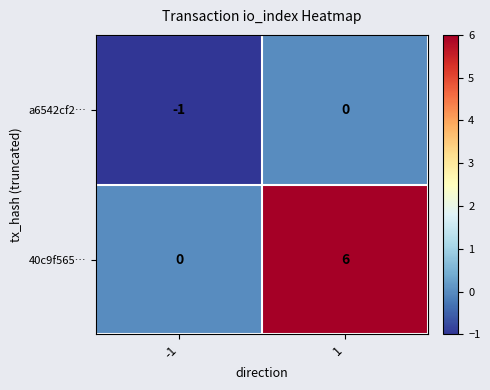

True or false: 40c9f565… has a value of 4 at 1.

False